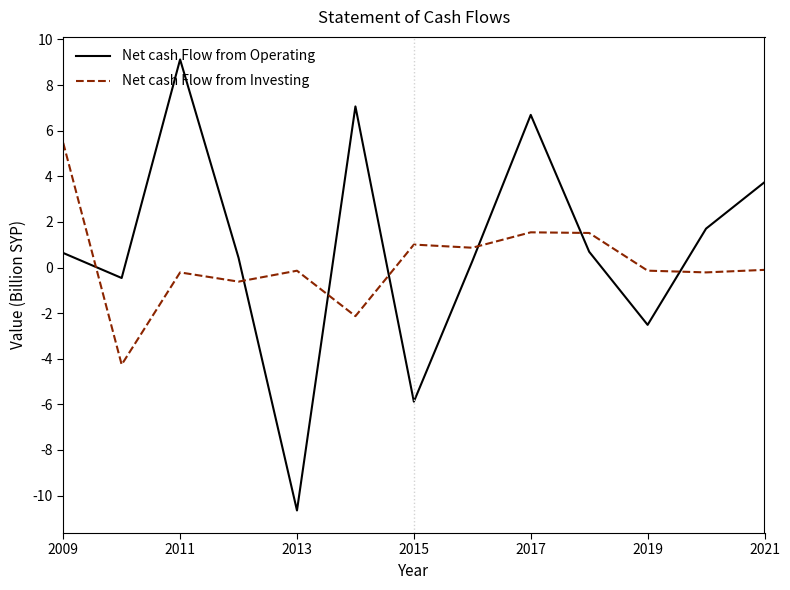

After their last crossing, which series has the higher values: Net cash Flow from Investing or Net cash Flow from Operating?

Net cash Flow from Operating